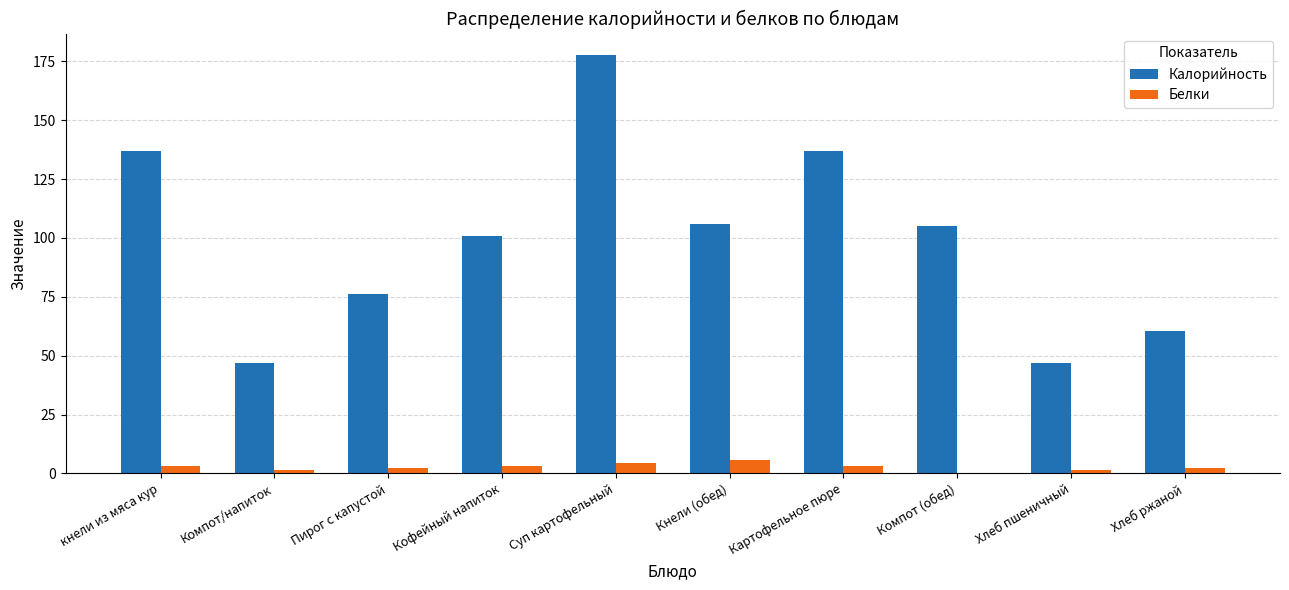

What is the maximum value shown in the chart?

177.9